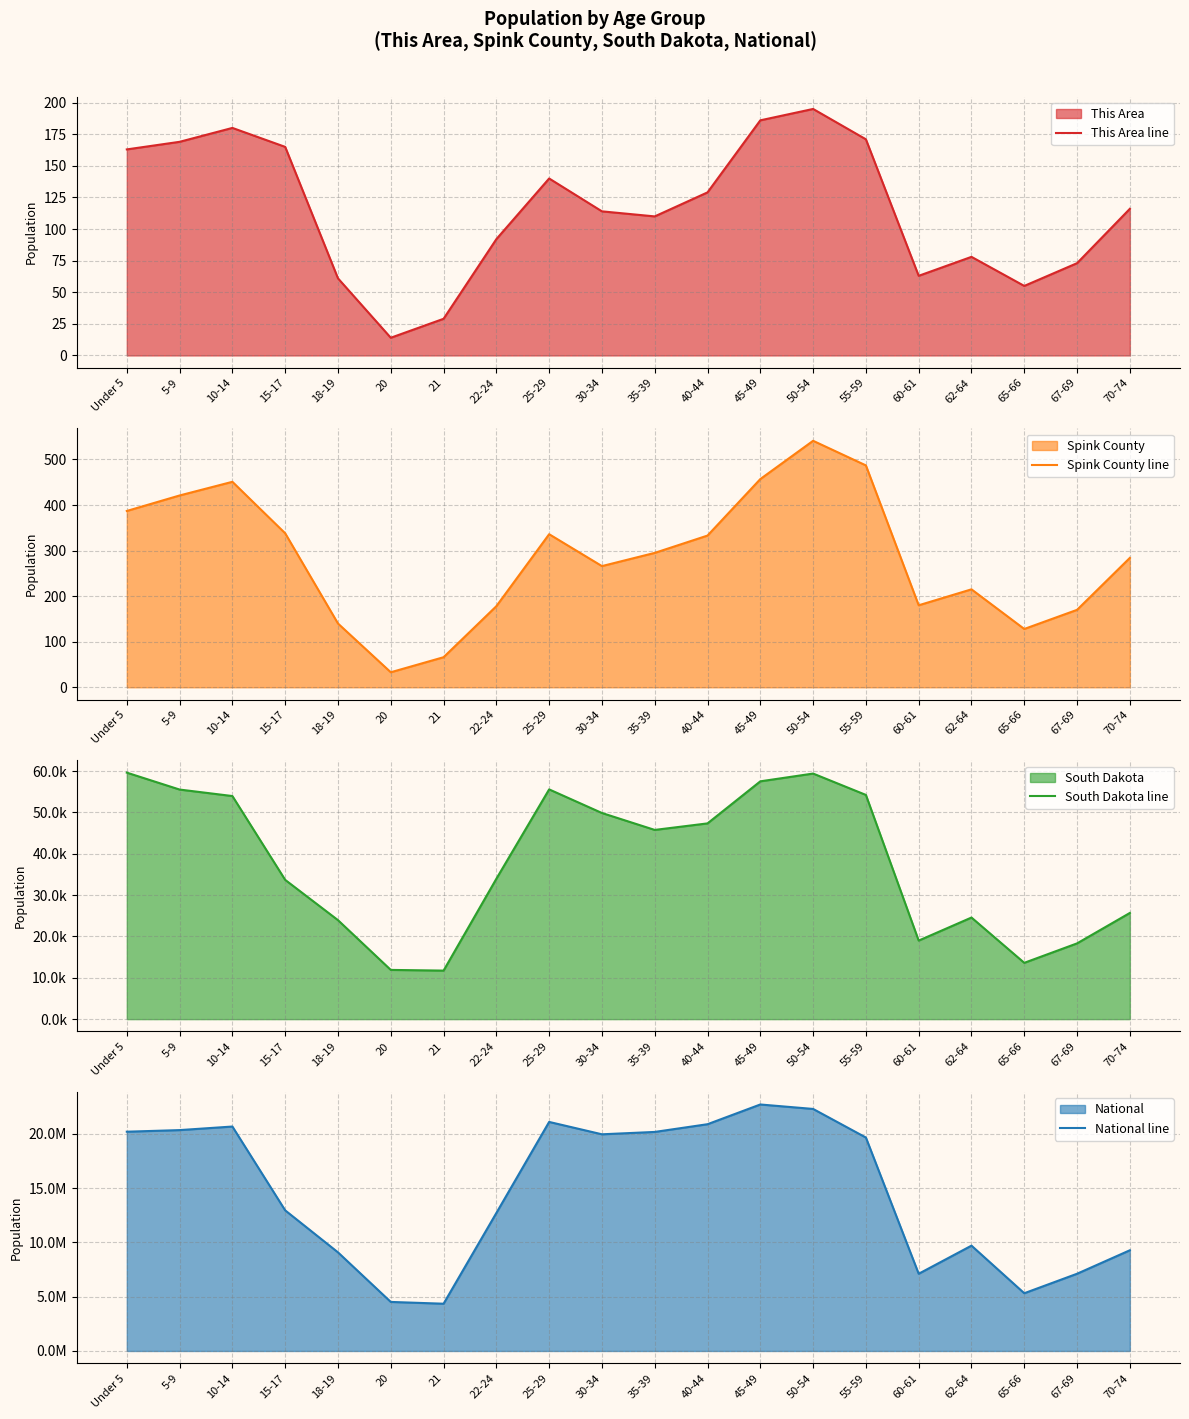

The This Area line series shows 163 at Under 5. True or false?

True